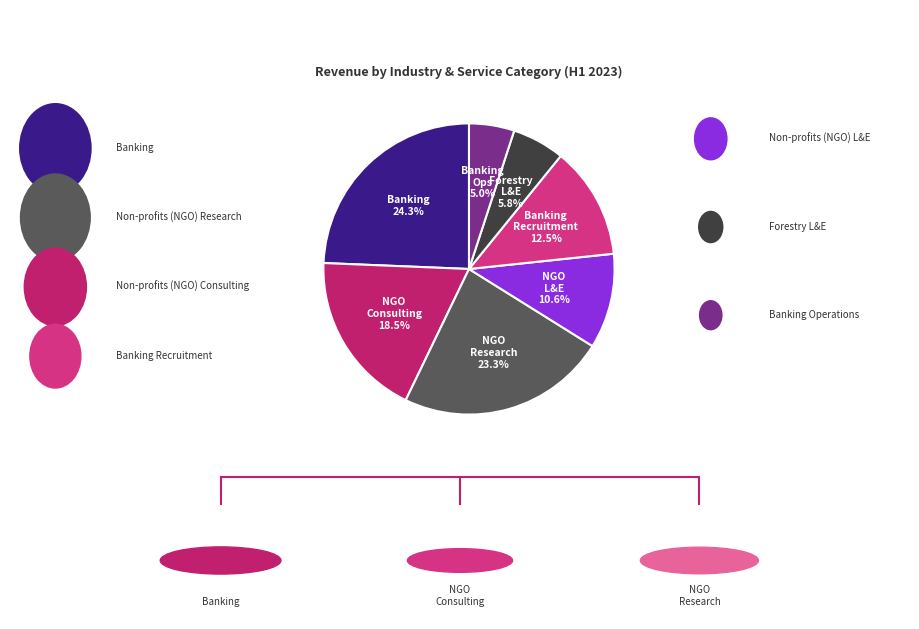

Which category has the smallest portion of the pie?

Banking Operations